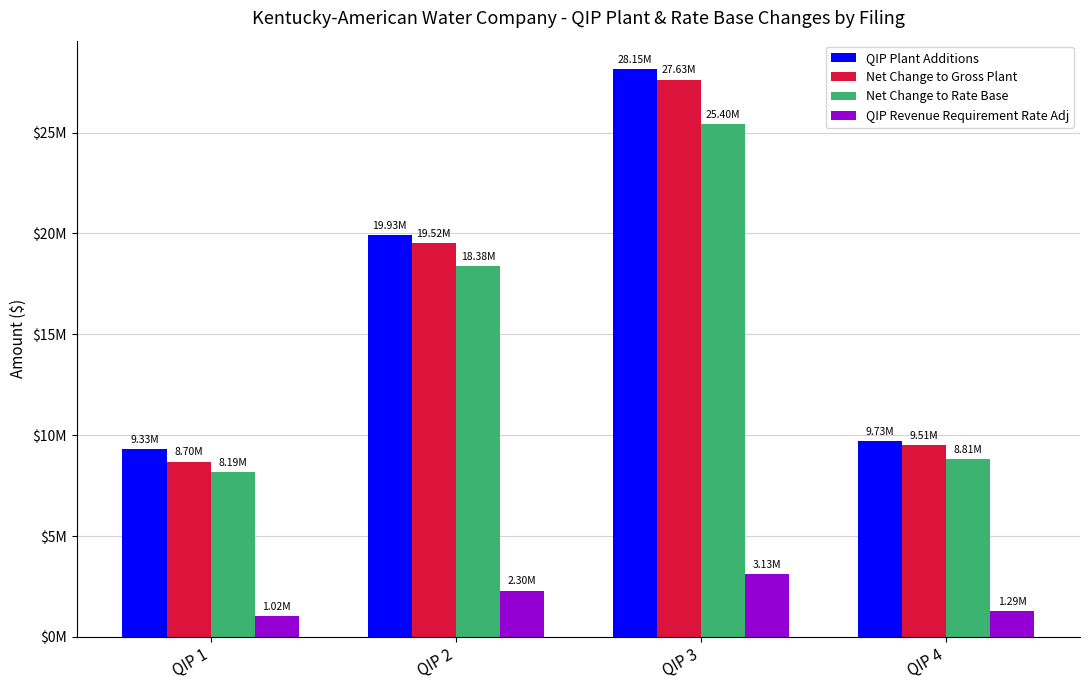

What is the difference between the second highest and minimum values in the QIP Revenue Requirement Rate Adj series?

1281786.7